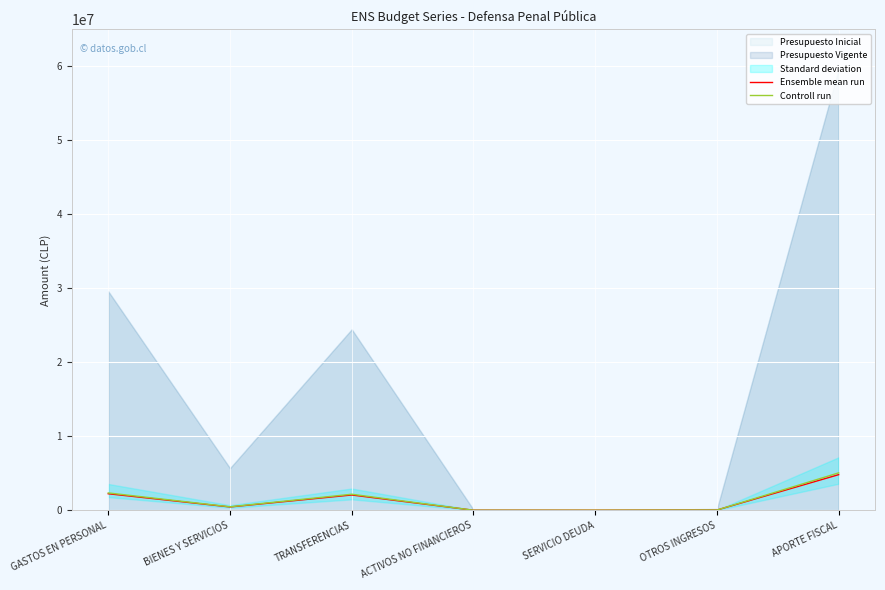

Is the value of Controll run at BIENES Y SERVICIOS greater than the value of Ensemble mean run at APORTE FISCAL?

No